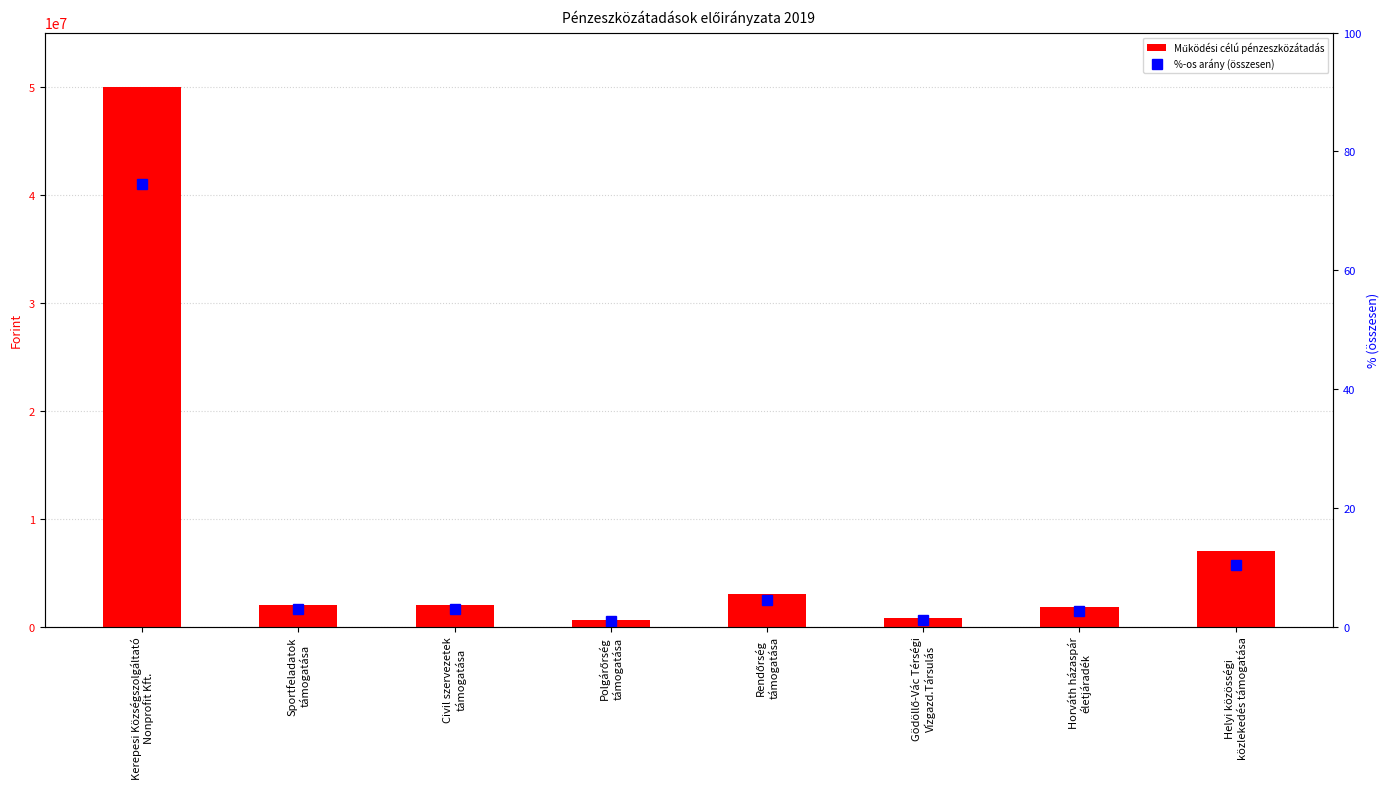

Is the value of Működési célú pénzeszközátadás at Helyi közösségi
közlekedés támogatása greater than the value of %-os arány (összesen) at Rendőrség
támogatása?

Yes